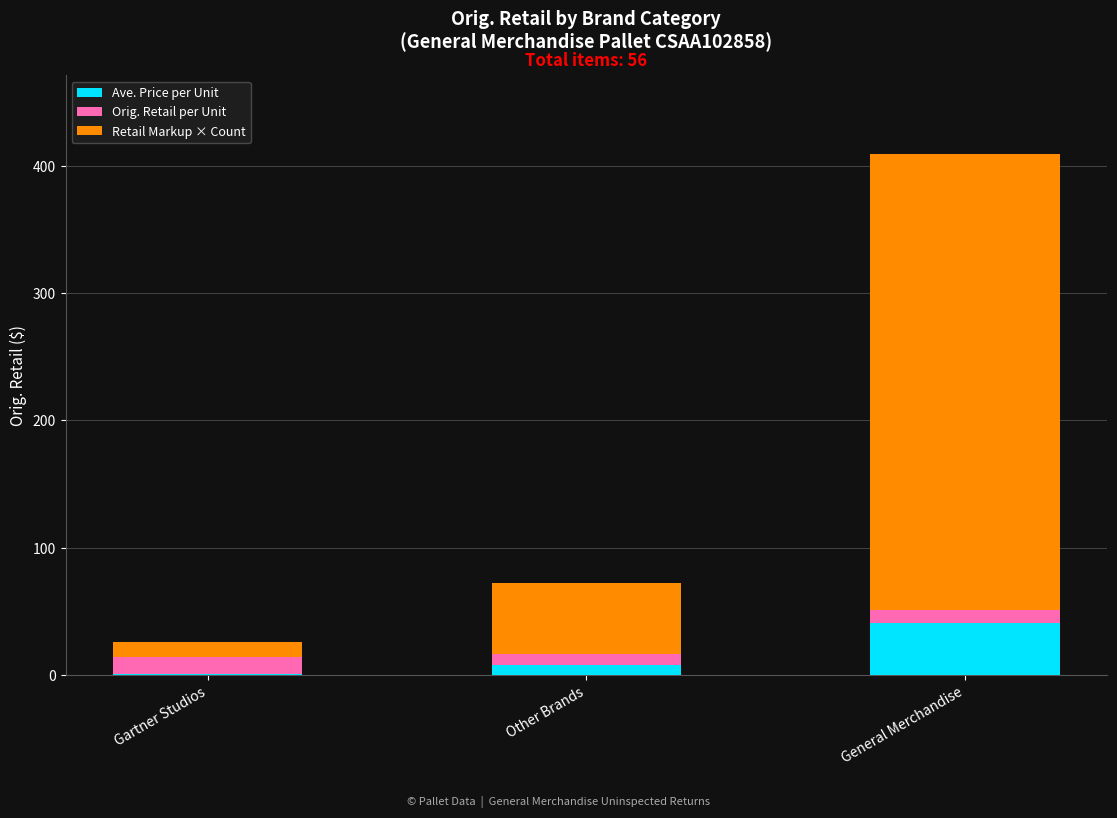

Is it true that Ave. Price per Unit equals 66.7 at General Merchandise?

False